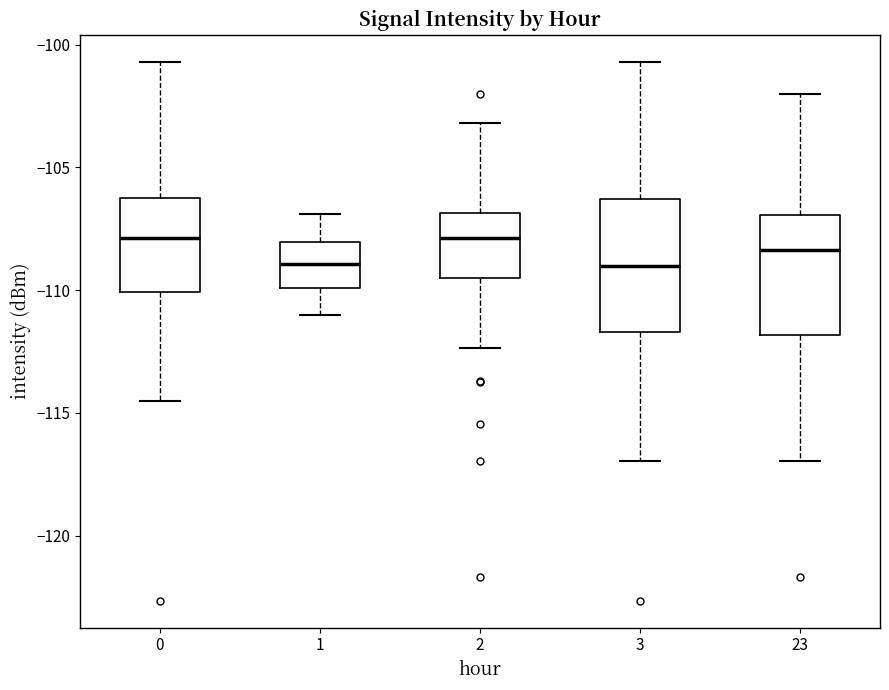

Reading left to right, transcribe this box plot: for each box, give where its median line is, the range the box spans, and where its two whiskers end, as read against the y-axis. The values are not printed on the chart, so give them approximately, as read against the axis.

0: median -108.0, box -110.0 to -106.0, whiskers -114.5 to -100.5
1: median -109.0, box -110.0 to -108.0, whiskers -111.0 to -107.0
2: median -108.0, box -109.5 to -107.0, whiskers -112.5 to -103.0
3: median -109.0, box -111.5 to -106.5, whiskers -117.0 to -100.5
23: median -108.5, box -112.0 to -107.0, whiskers -117.0 to -102.0